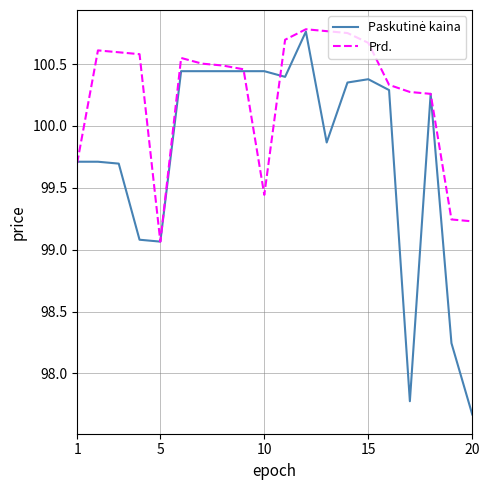

Which series has the largest total across all categories?

Prd.